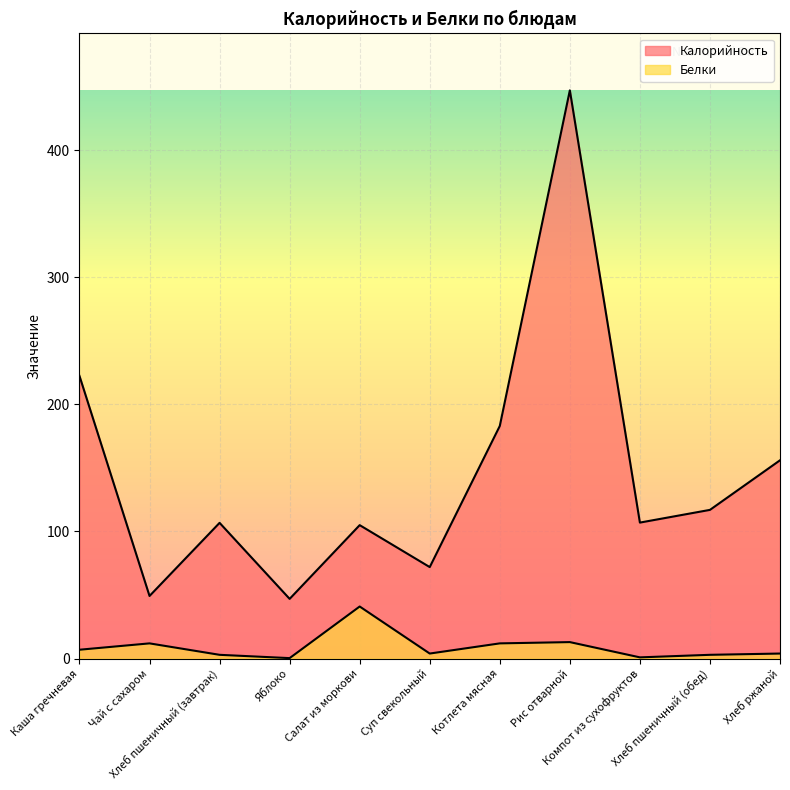

How many interior local peaks does the Белки series have?

3